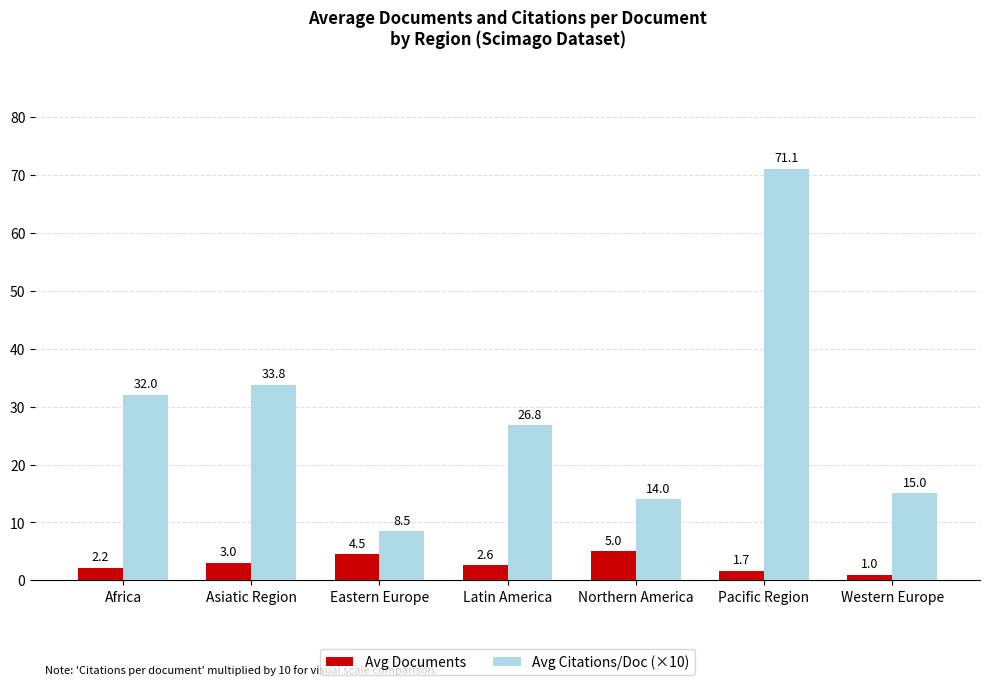

At which label does Avg Citations/Doc (×10) reach its peak?

Pacific Region